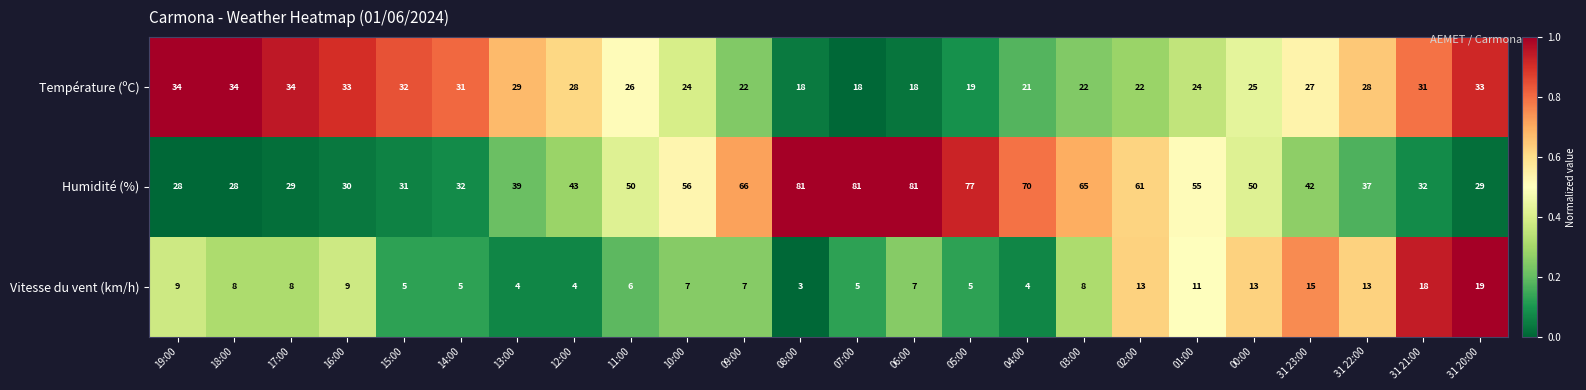

List the series in order of their peak value, highest first.

Humidité (%), Température (ºC), Vitesse du vent (km/h)